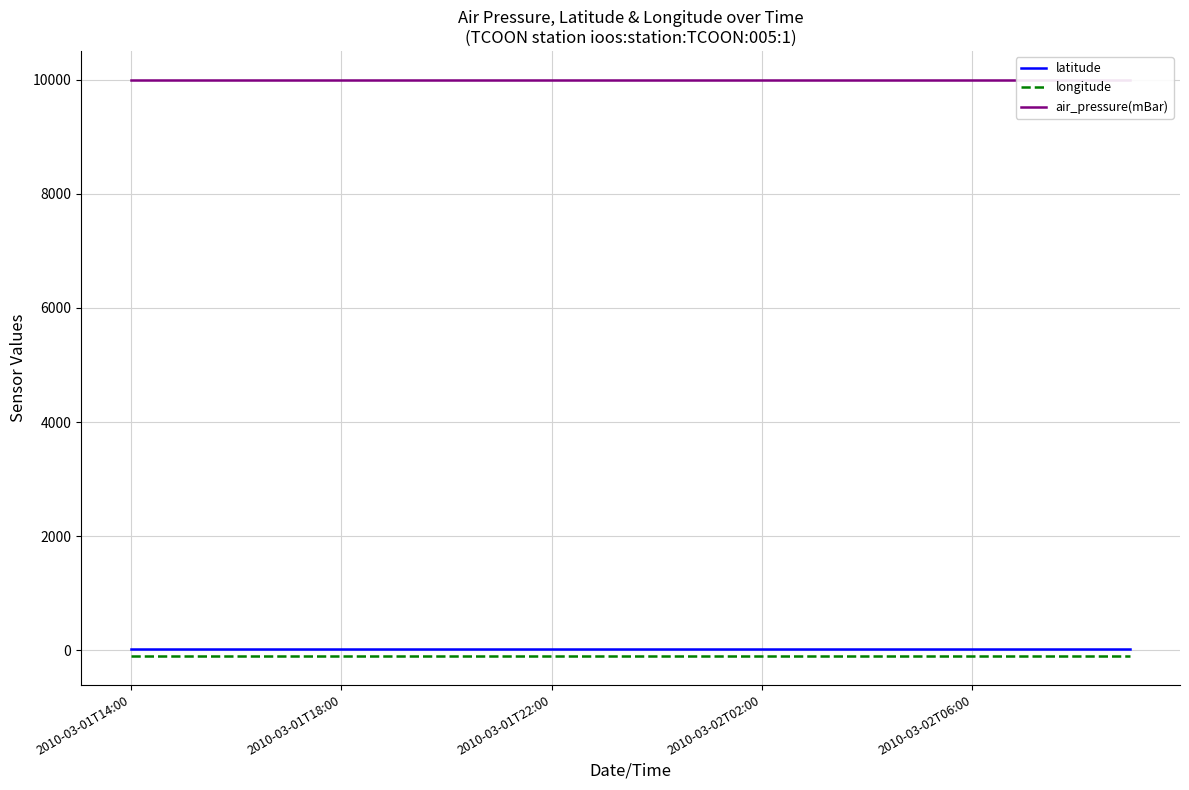

True or false: longitude has more than 2 points higher than both neighbors.

False